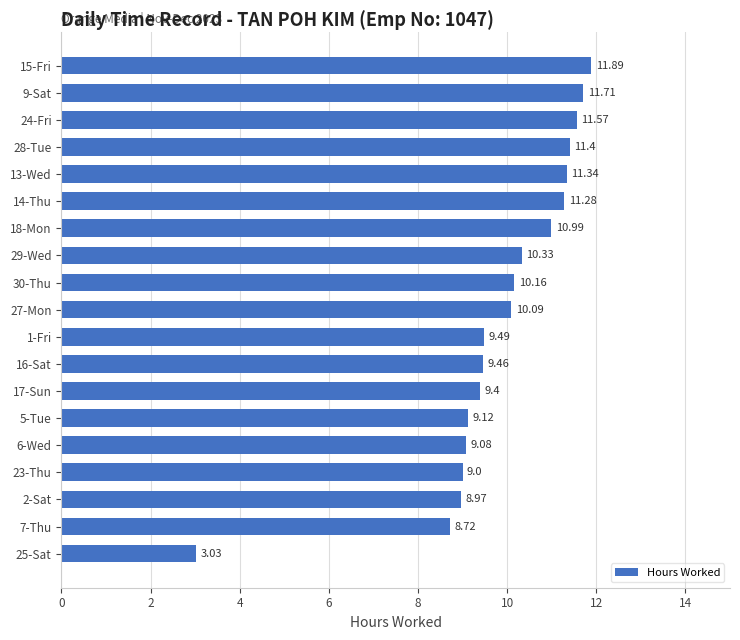

Which has a higher value, 1-Fri or 14-Thu?

14-Thu